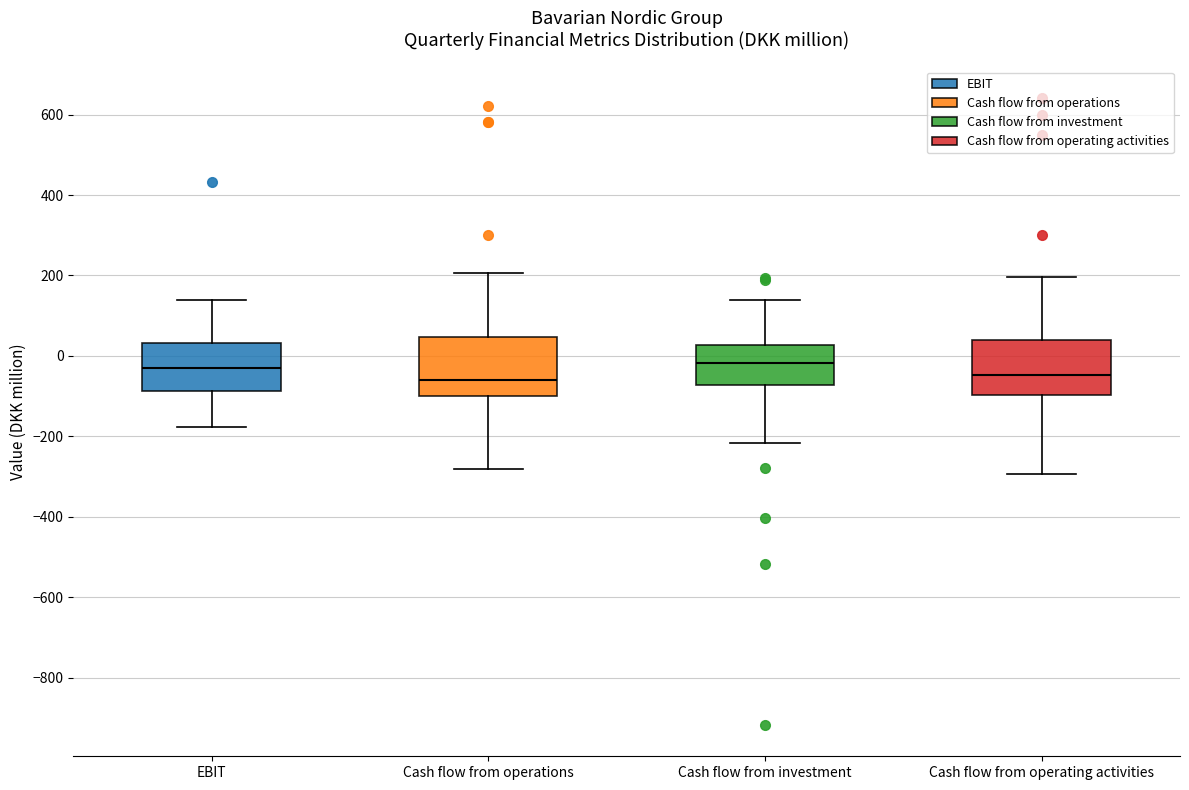

Reading left to right, transcribe this box plot: for each box, give where its median line is, the range the box spans, and where its two whiskers end, as read against the y-axis. The values are not printed on the chart, so give them approximately, as read against the axis.

EBIT: median -20, box -80 to 40, whiskers -180 to 140
Cash flow from operations: median -60, box -100 to 40, whiskers -280 to 200
Cash flow from investment: median -20, box -80 to 20, whiskers -220 to 140
Cash flow from operating activities: median -40, box -100 to 40, whiskers -300 to 200